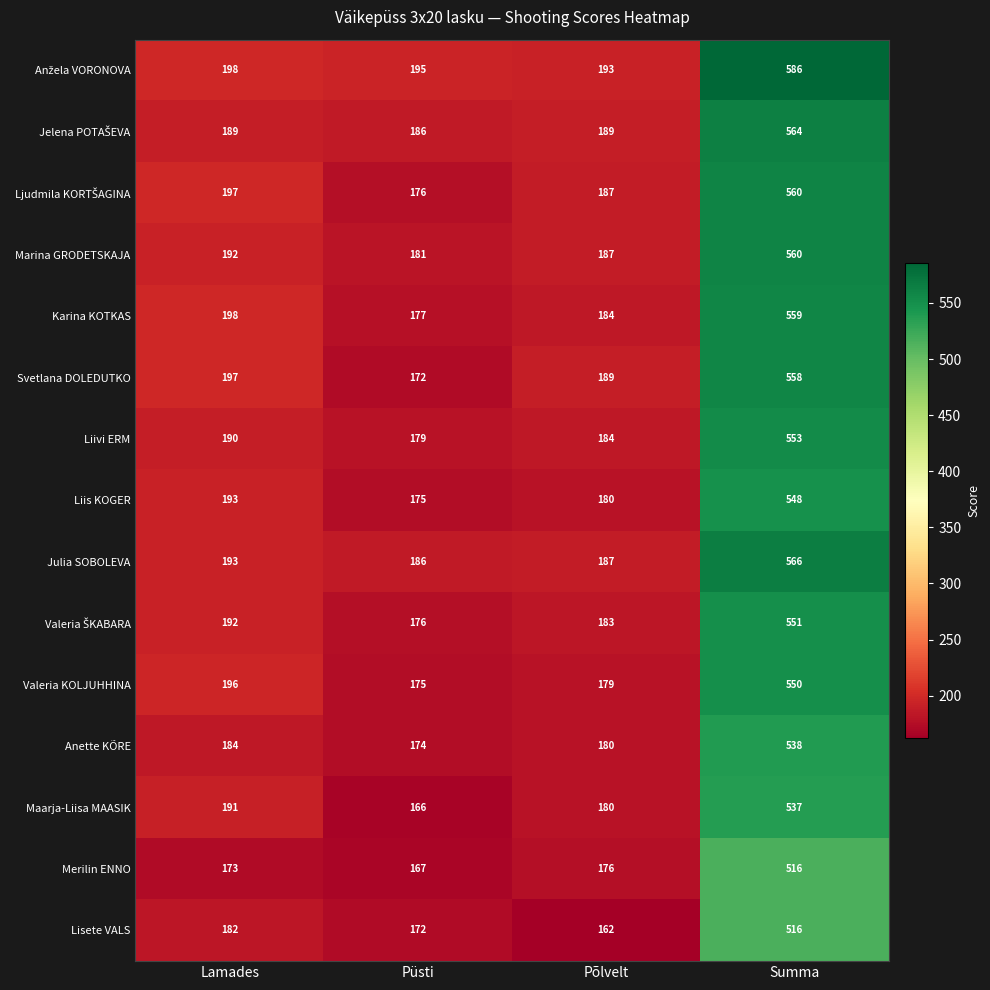

Which category has the highest value across all series?

Summa